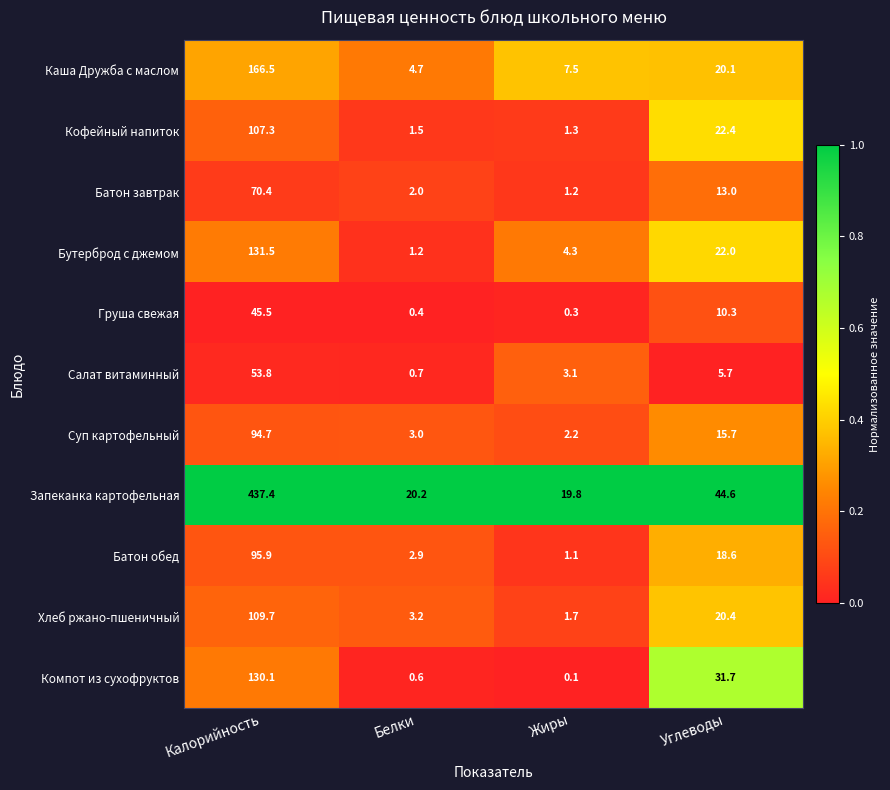

What is the difference between the highest and lowest values at Углеводы?

38.9